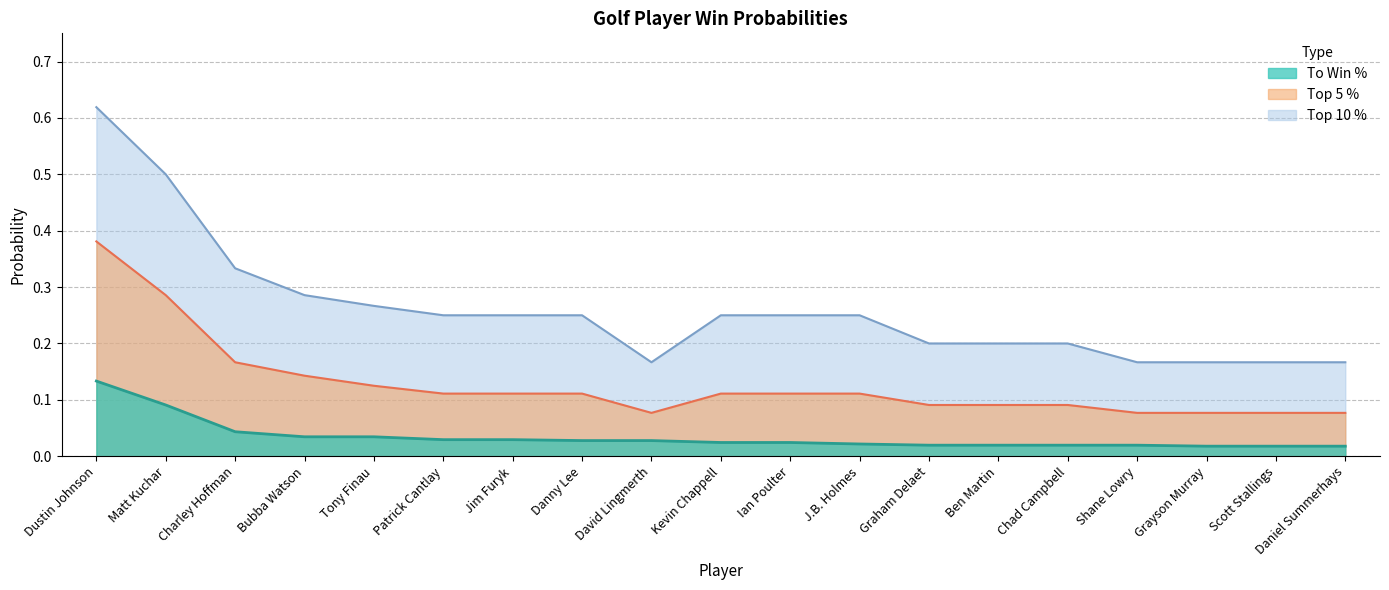

What is the label of the 15th point from the right?

Tony Finau